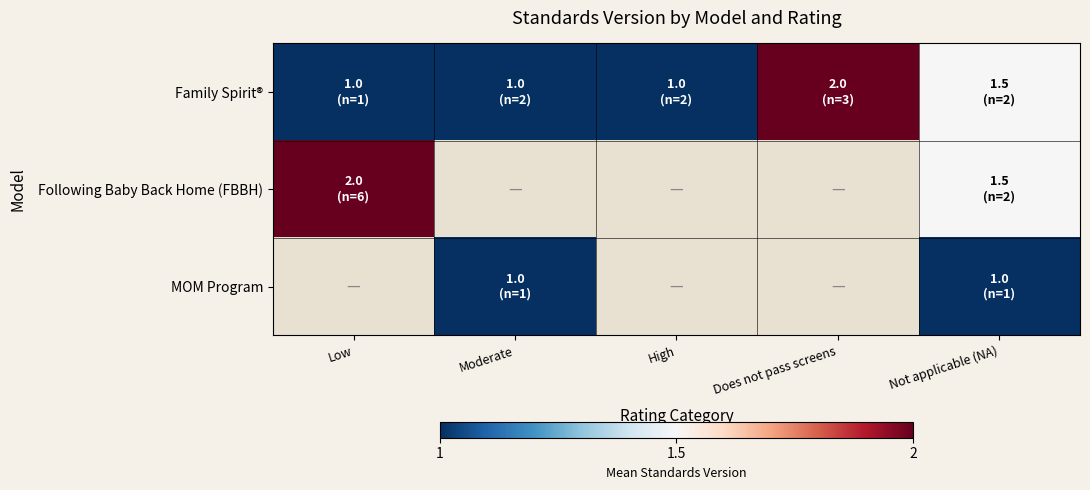

What is the sum of the Family Spirit® values at Not applicable (NA) and Moderate?

2.5